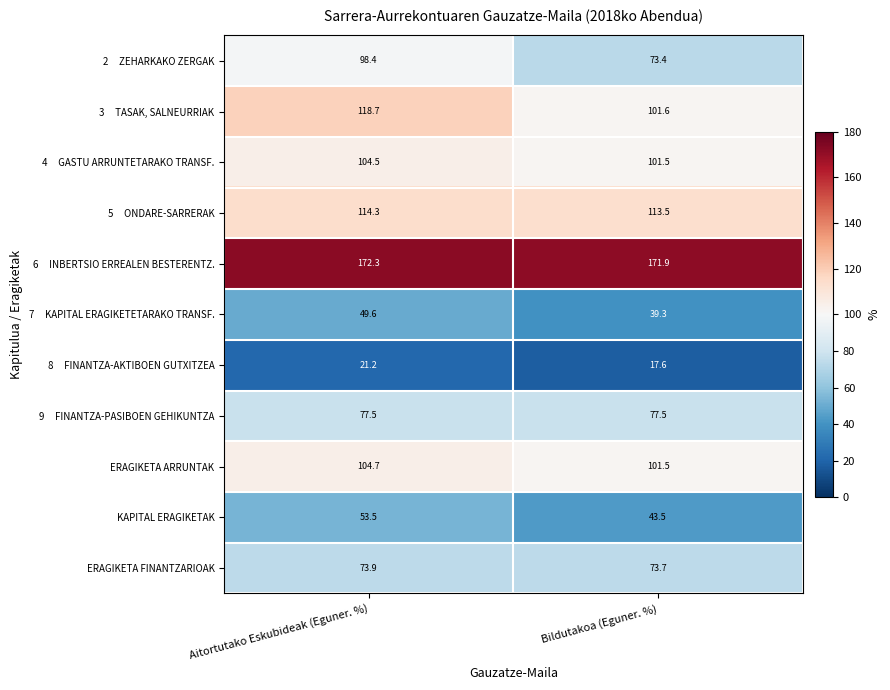

What is the maximum value shown in the chart?

172.3